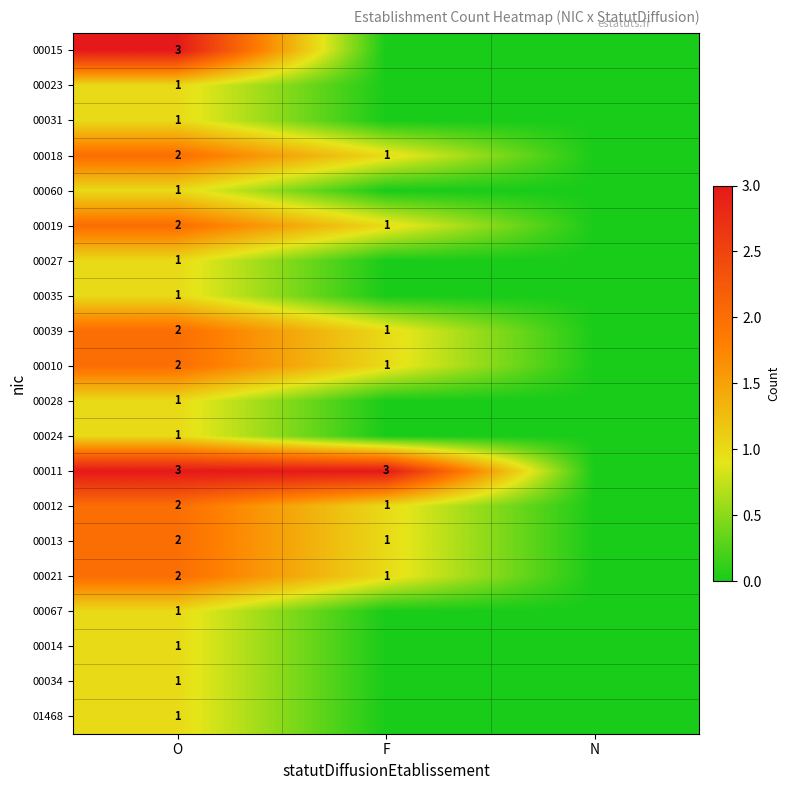

What is the maximum value shown in the chart?

3